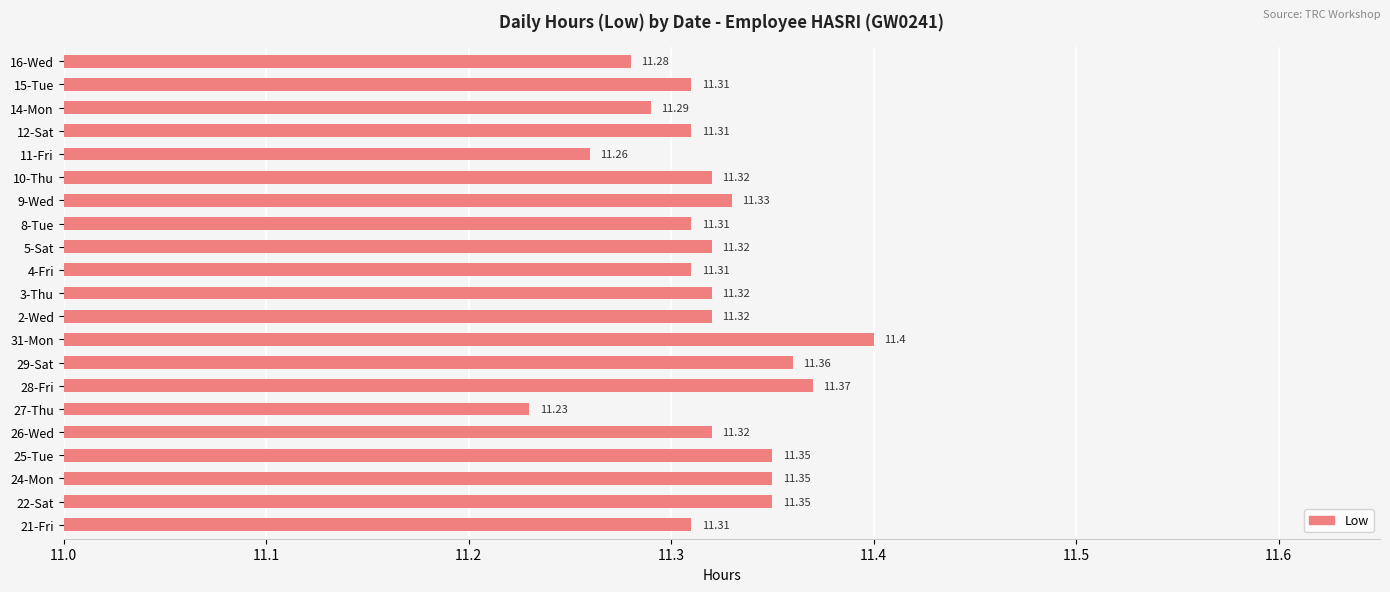

What is the ratio of the value at 21-Fri to the value at 22-Sat?

1.0